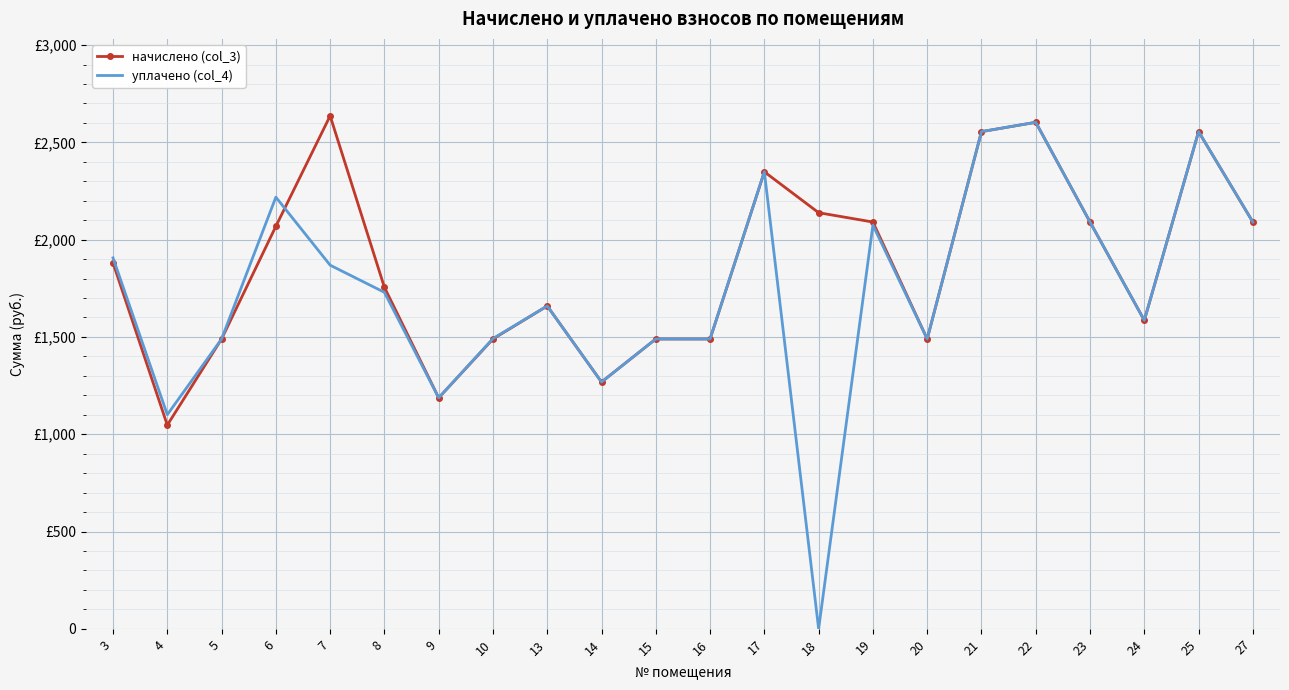

Which category has the lowest value in the уплачено (col_4) series?

18